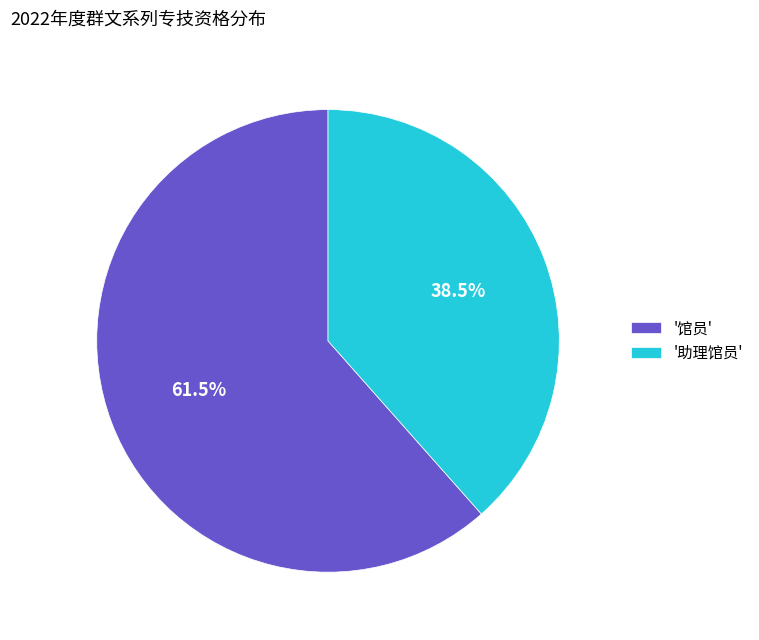

Which slice is the largest?

'馆员'